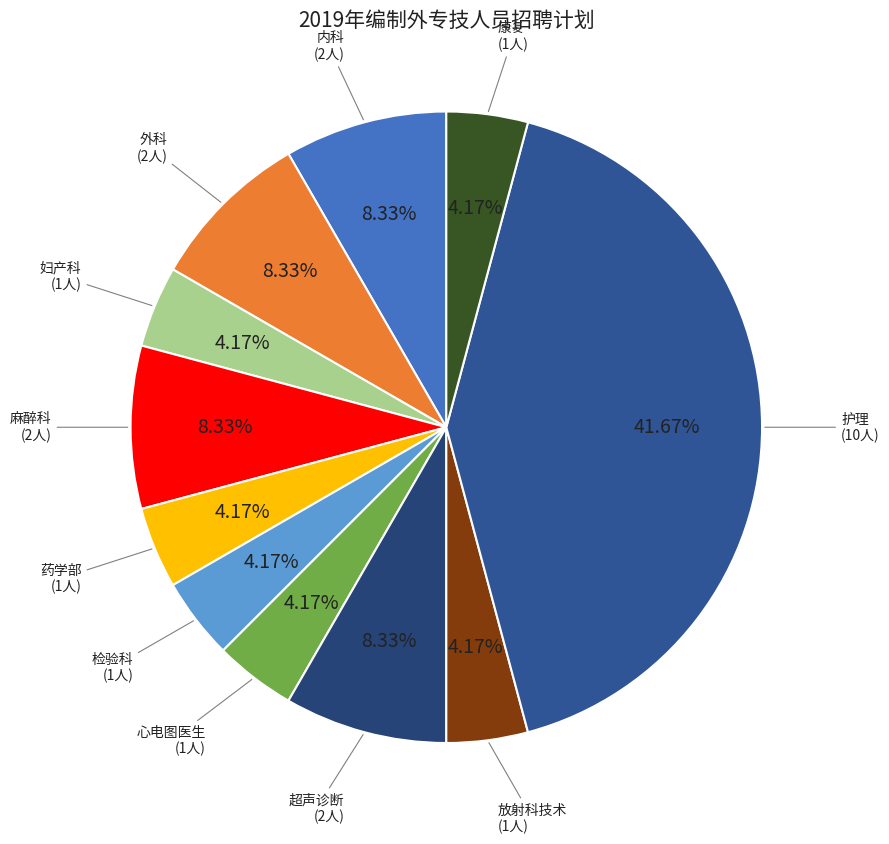

Count the number of slices in the pie.

11